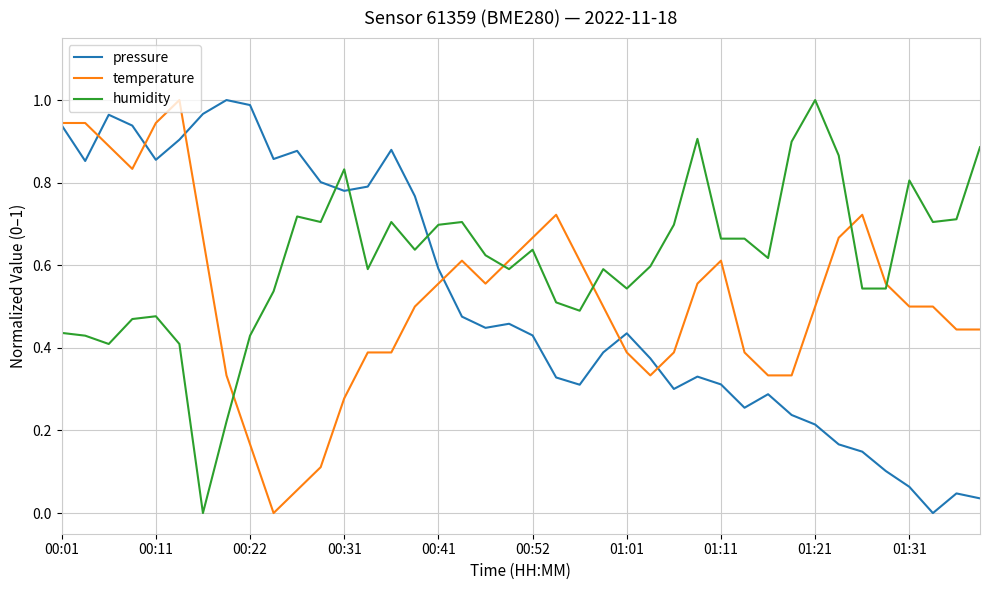

True or false: humidity and pressure intersect in this chart.

True